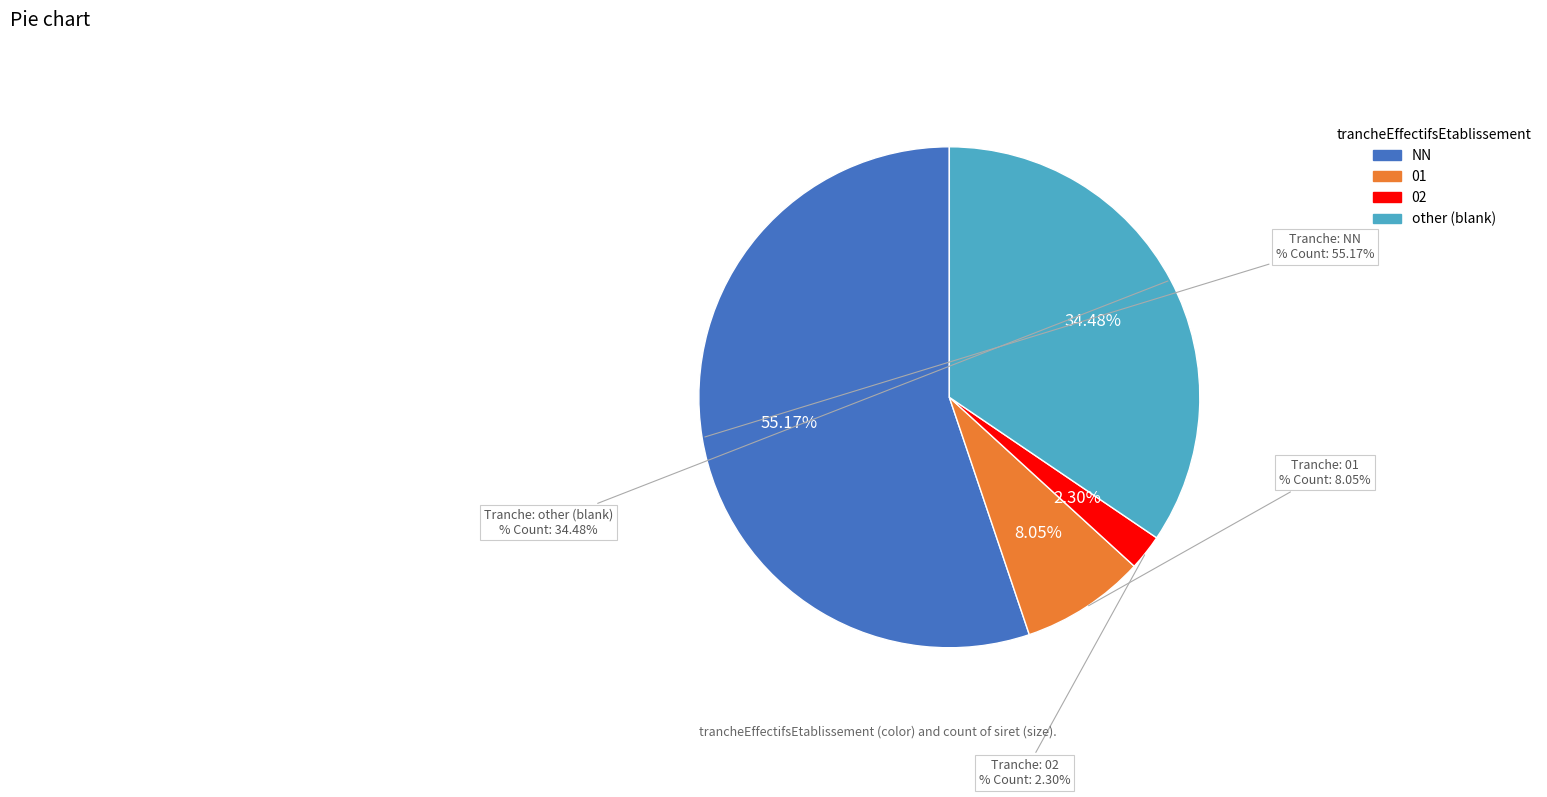

Which has a higher value, other or NN?

NN